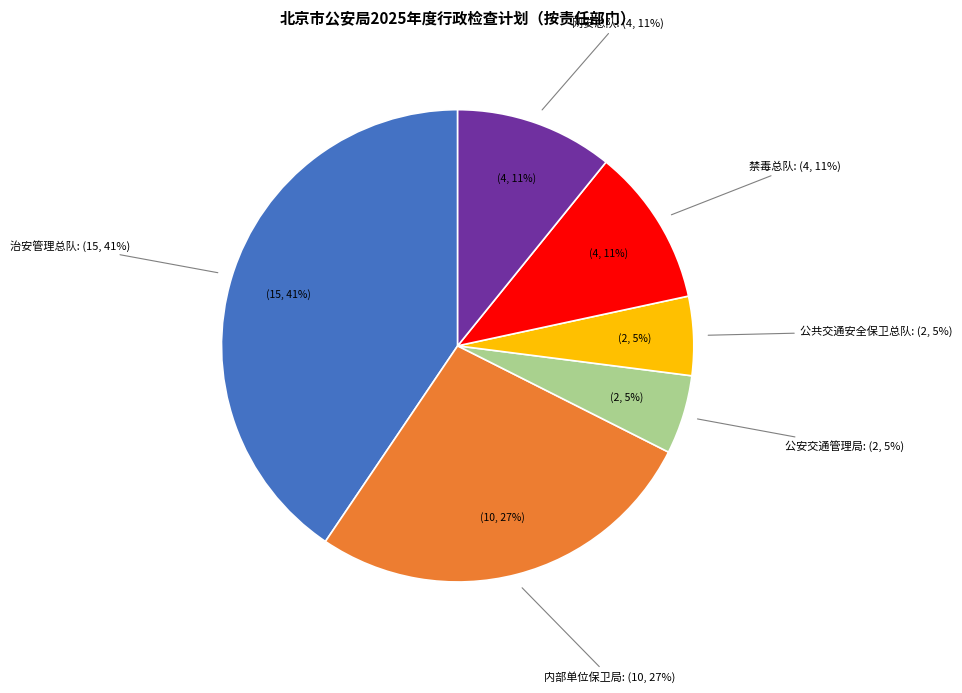

True or false: 公共交通安全保卫总队 accounts for 1% of the total.

False